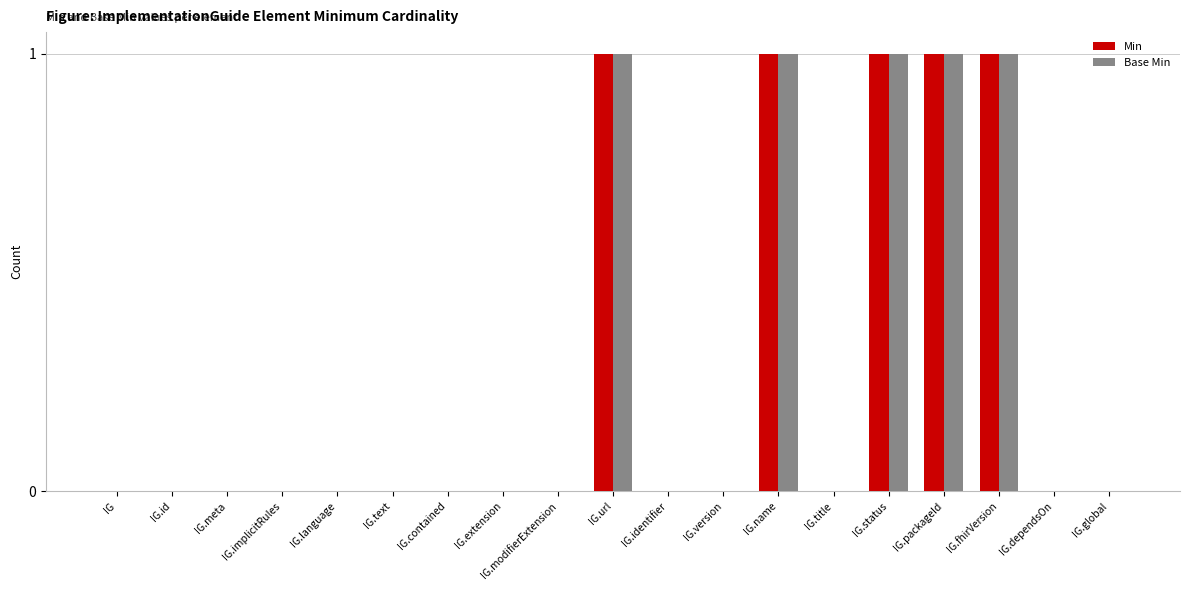

What is the sum of all Base Min values?

5